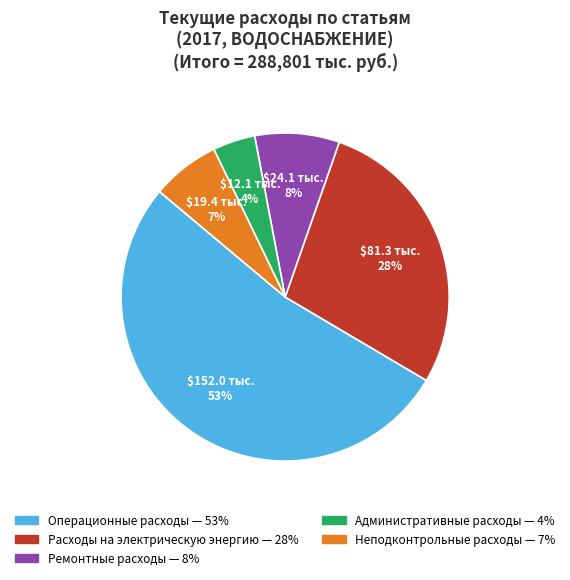

What is the largest slice in the pie chart?

Операционные расходы